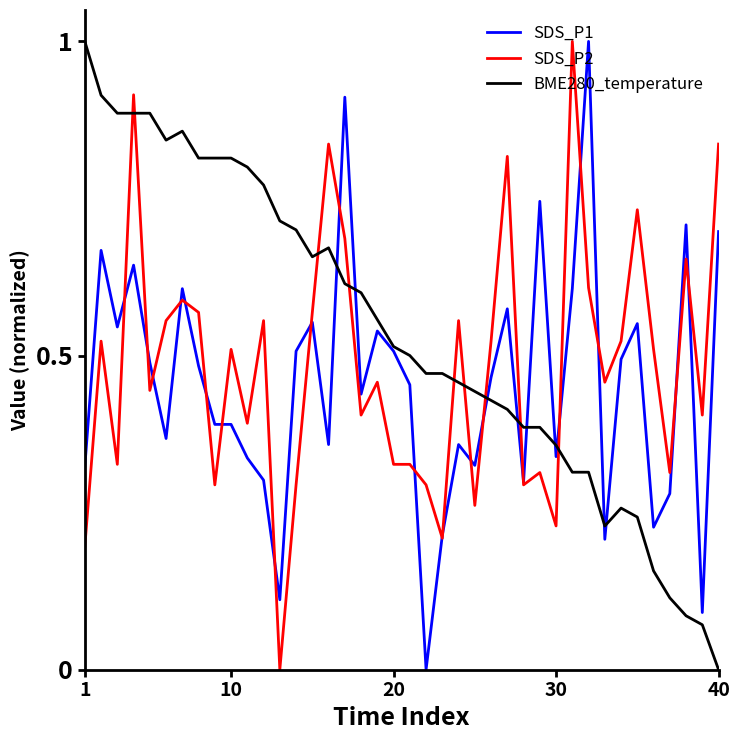

Which series has the largest total across all categories?

BME280_temperature